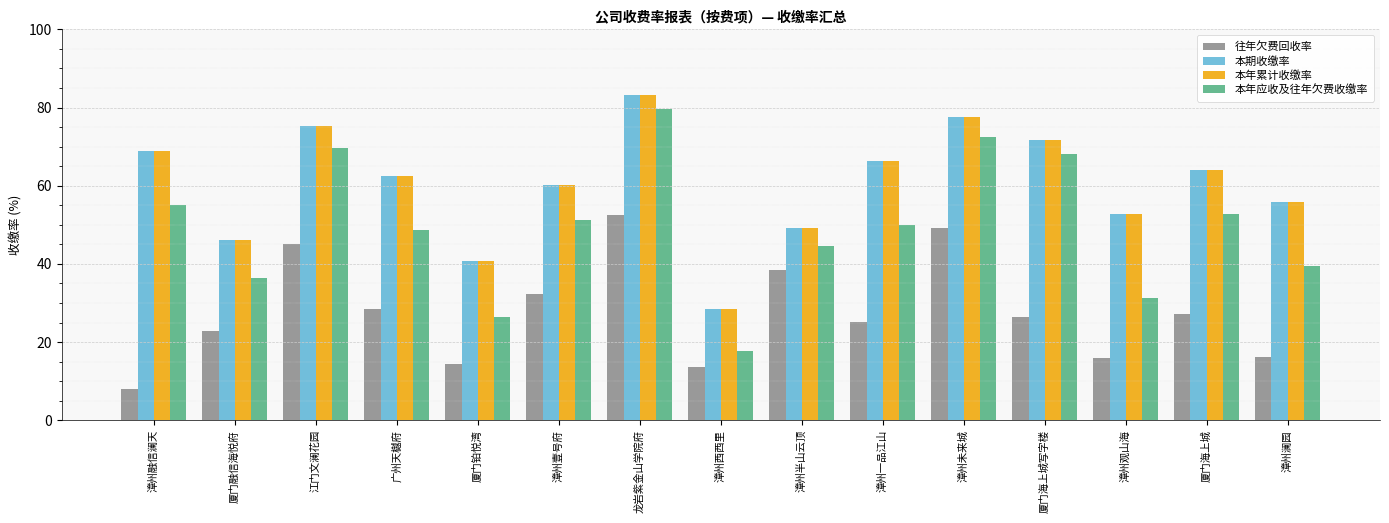

What is the difference between the maximum and minimum values in the 本年累计收缴率 series?

54.6